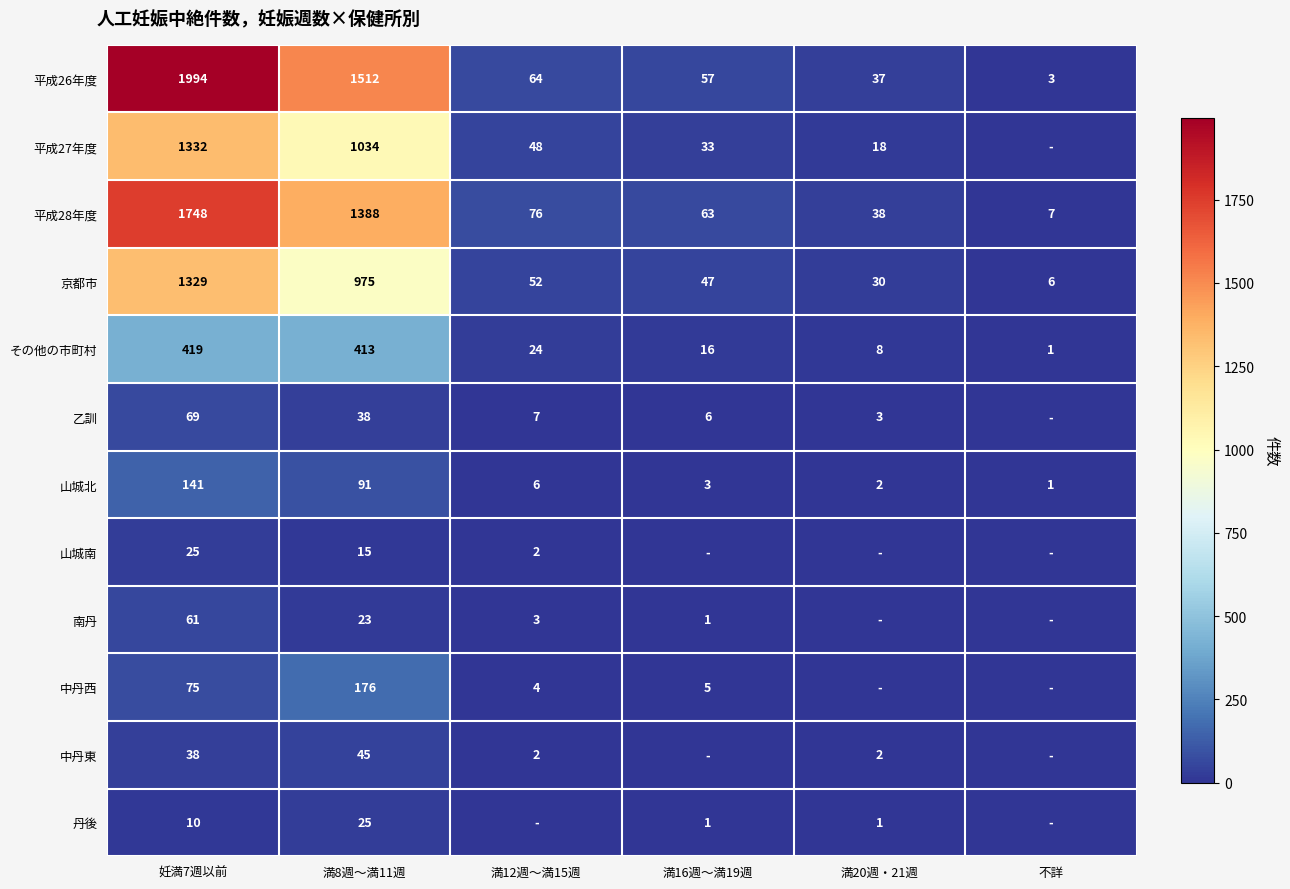

What is the maximum value for 平成26年度?

1994